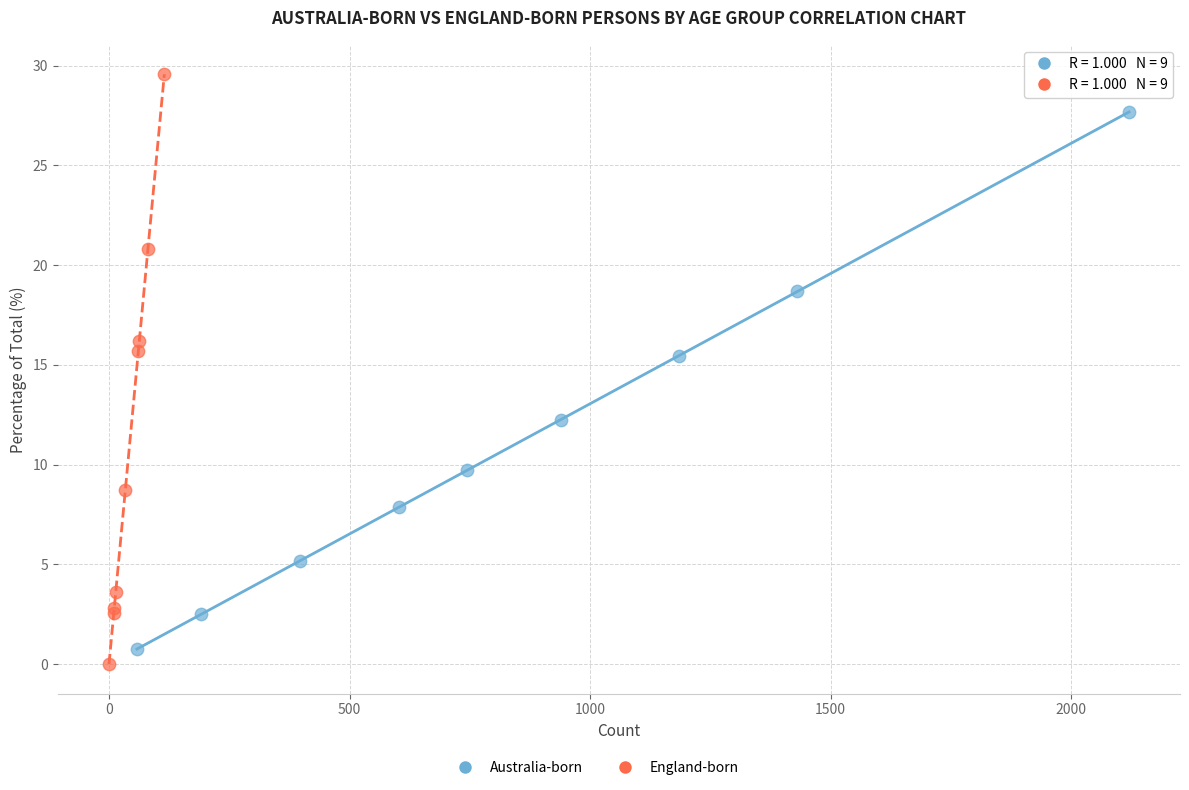

Which series reaches the maximum Y coordinate?

England-born